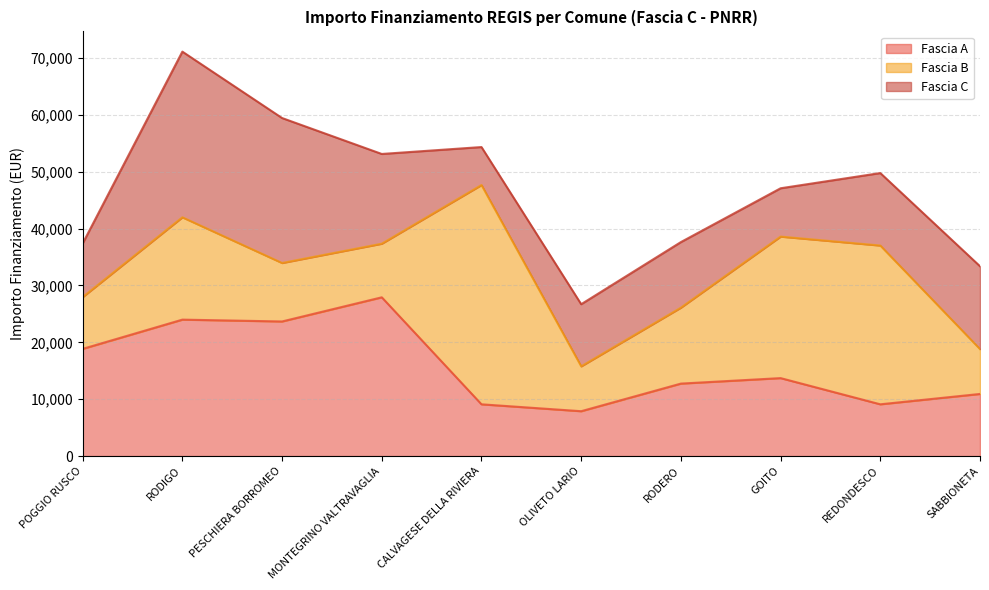

Rank the series by their maximum value, from highest to lowest.

Fascia B, Fascia C, Fascia A